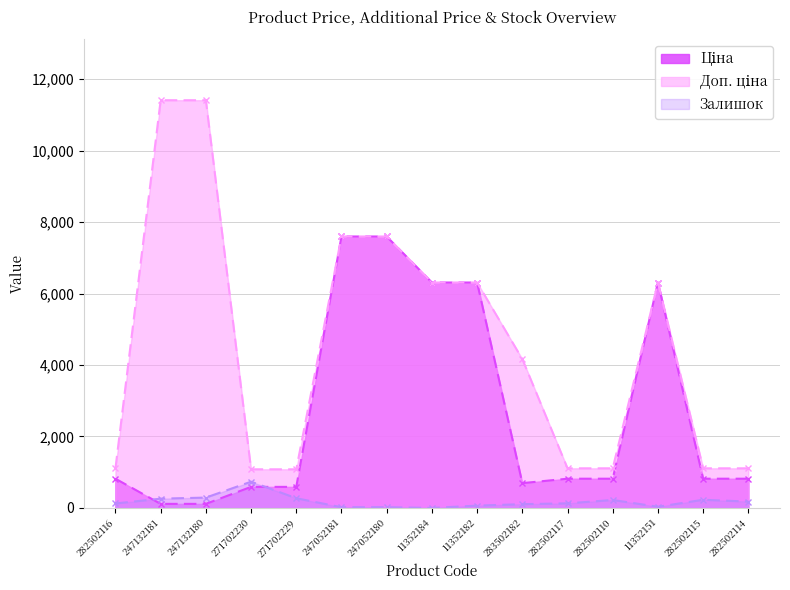

The Ціна series shows 7596.5 at 247052181. True or false?

True